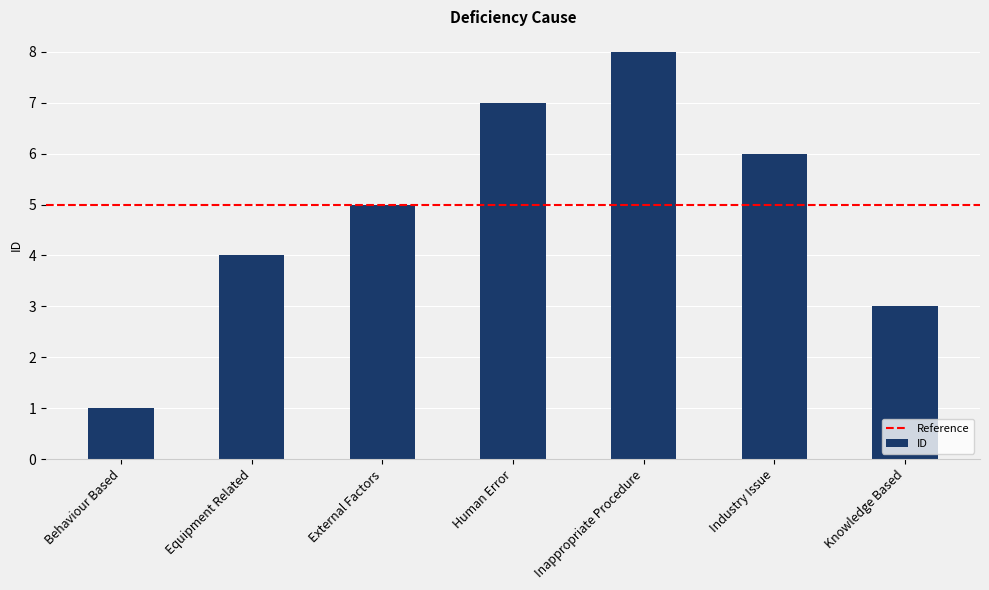

At which label is the value closest to 4?

Equipment Related